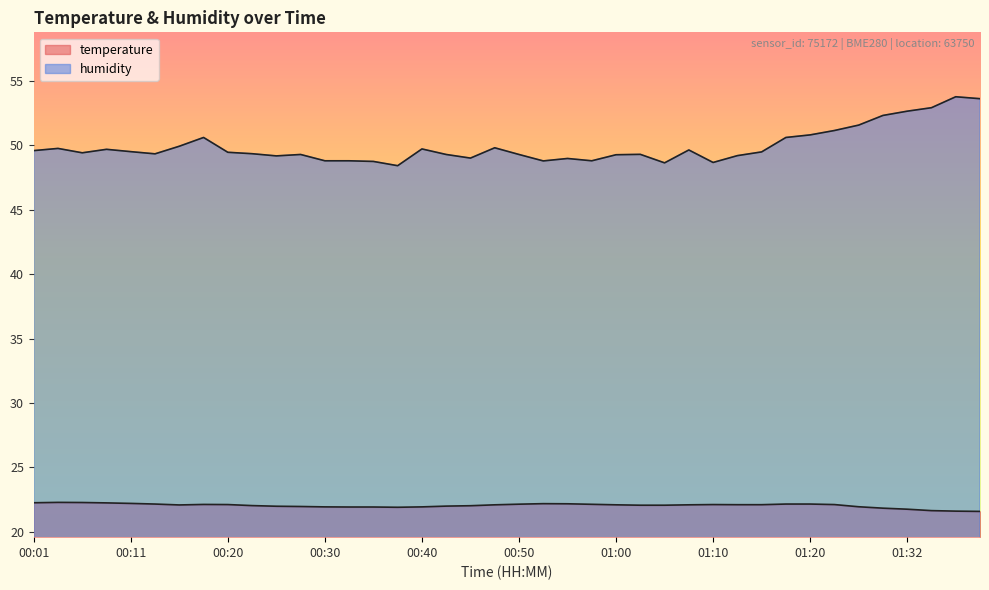

At which label does temperature reach its minimum?

01:39